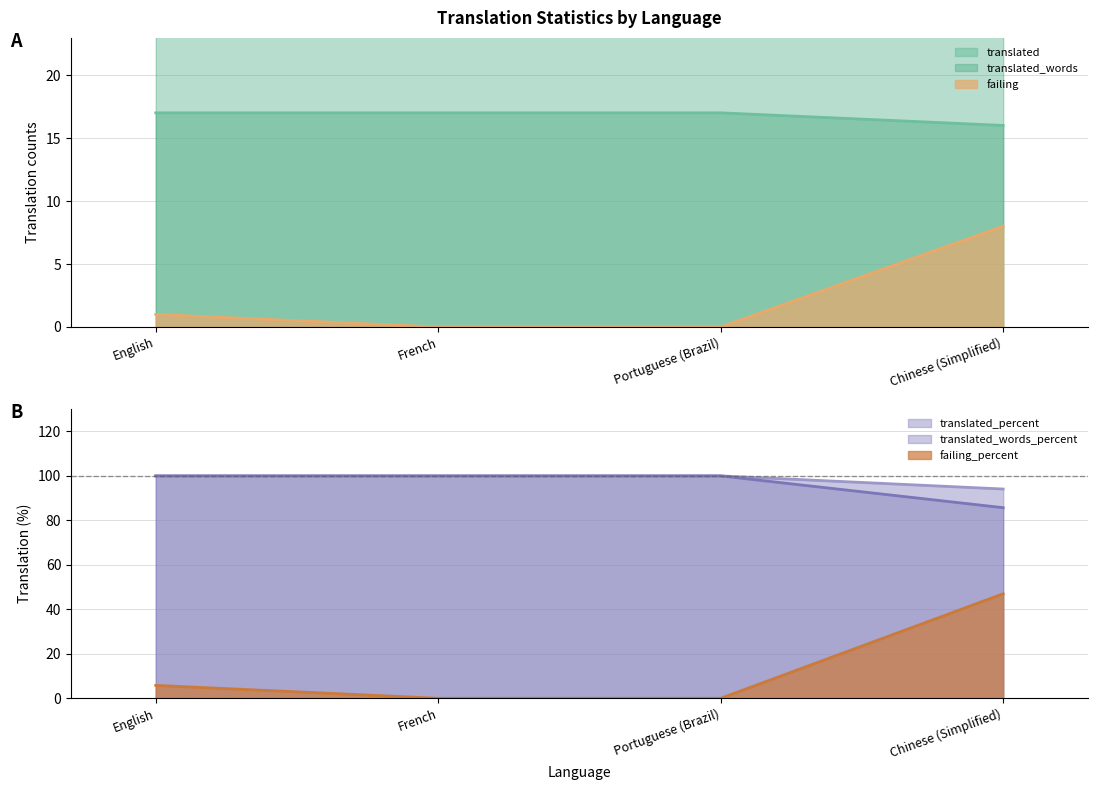

What is the total value across all series at Portuguese (Brazil)?

266.0